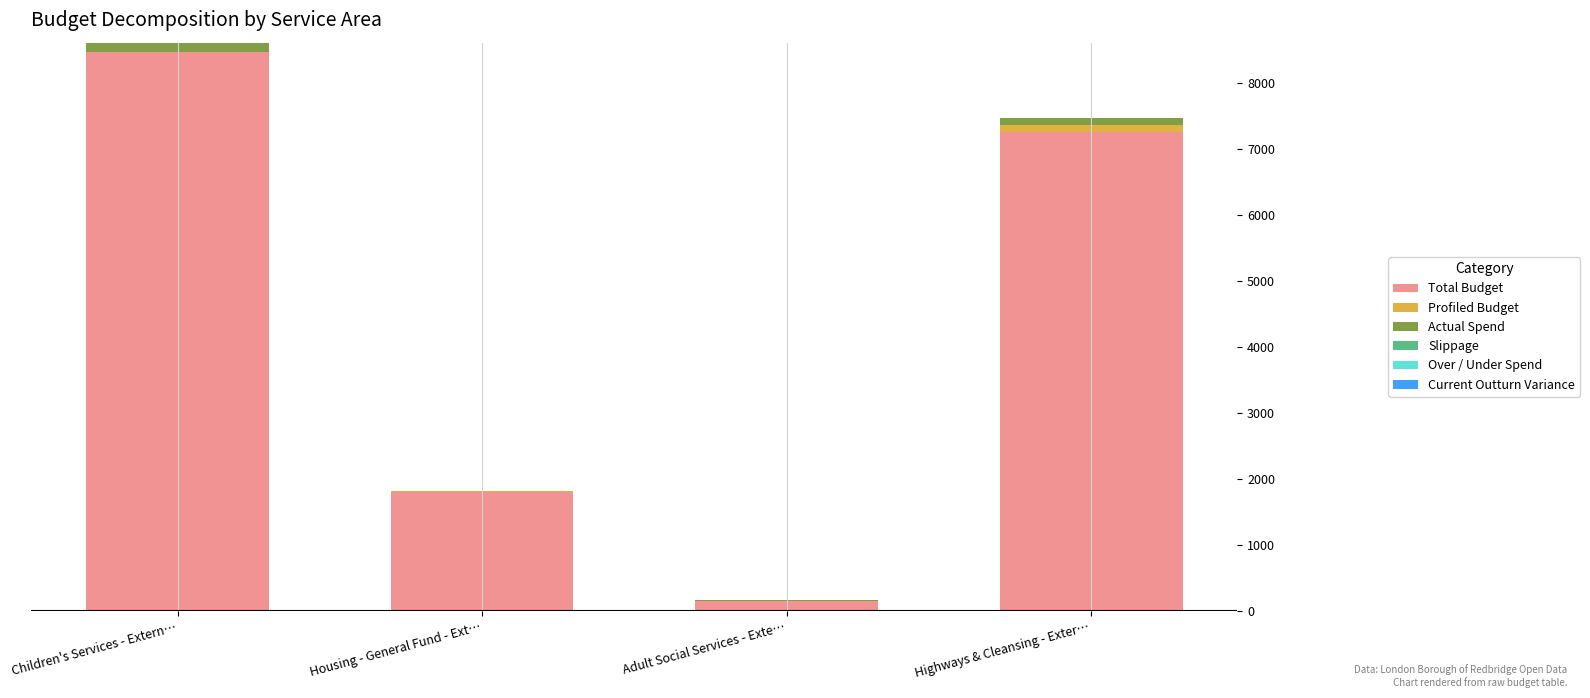

What is the highest value of the Total Budget series?

8471